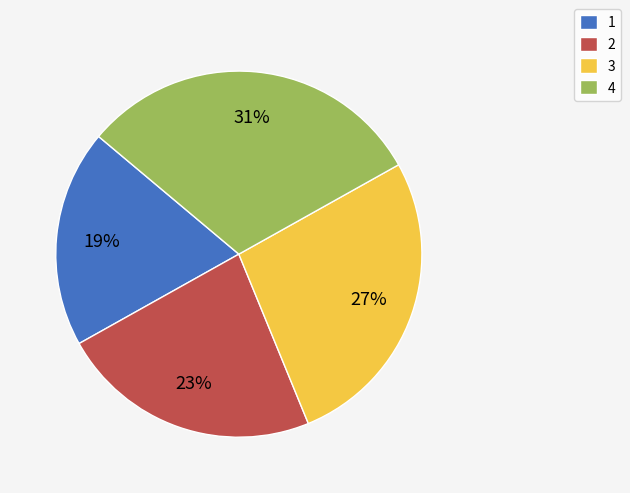

To the nearest percent, what is the combined percentage of 4 and 3?

58%